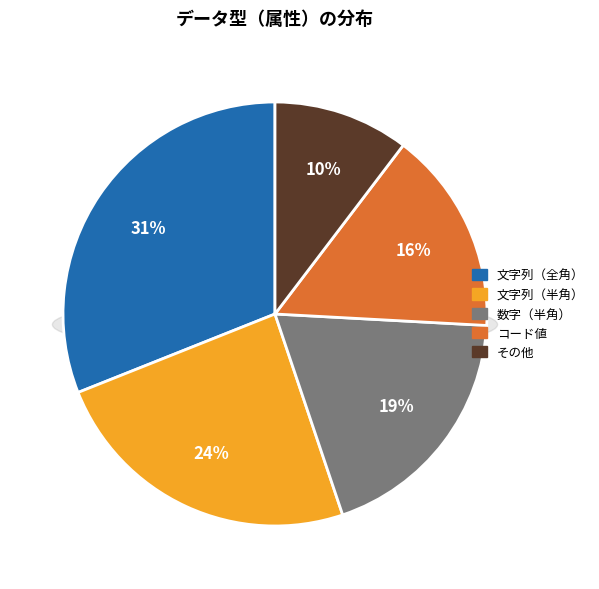

Is there a majority slice in this chart?

No